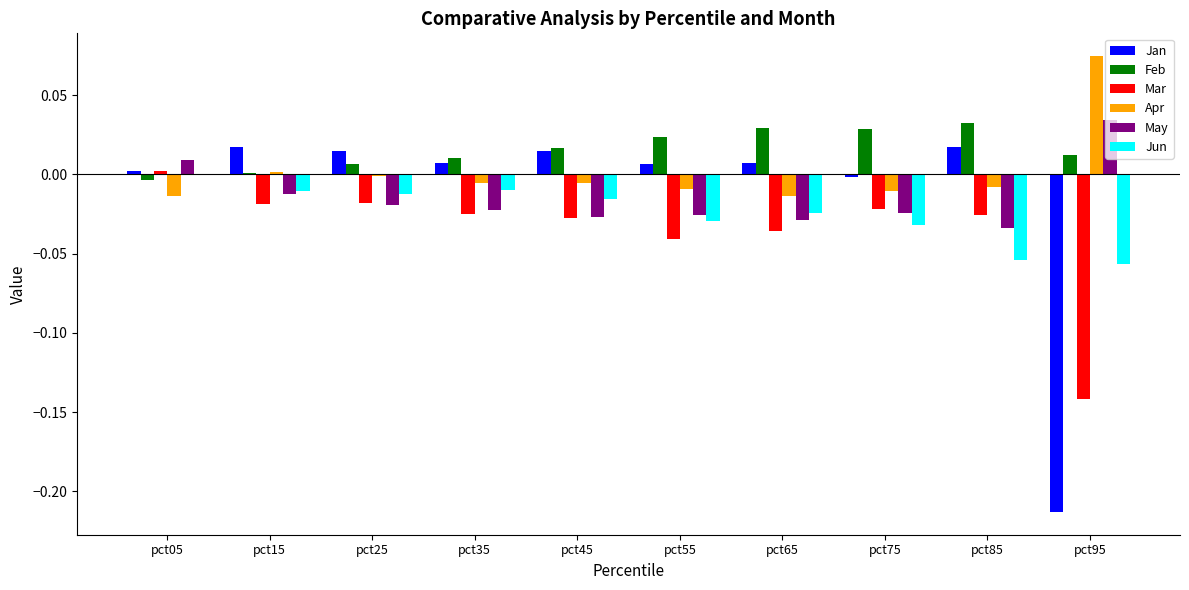

What are all the series names shown in the legend?

Jan, Feb, Mar, Apr, May, Jun